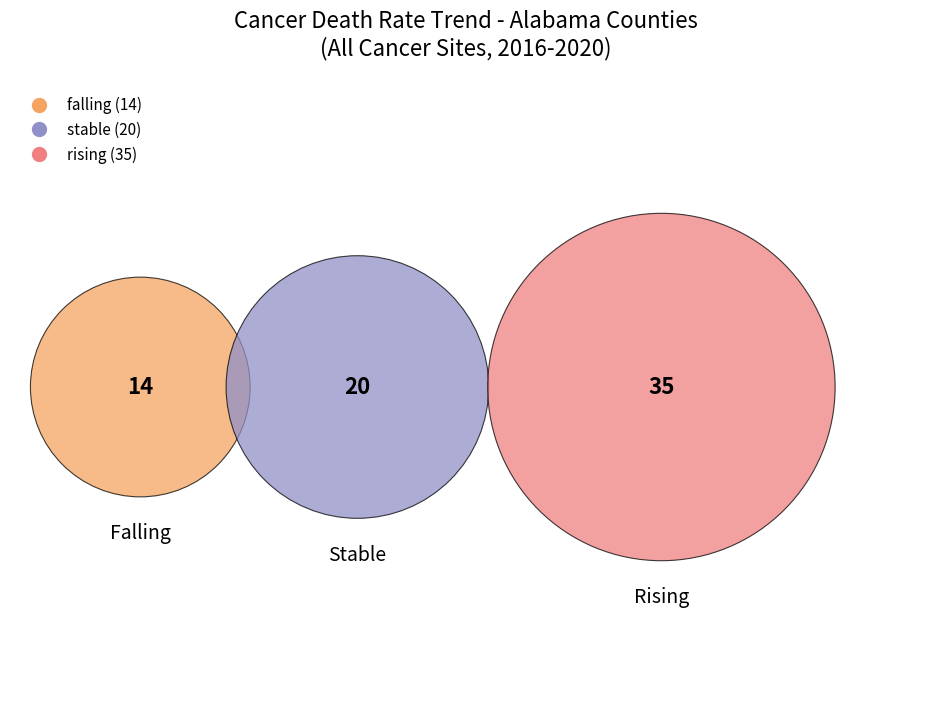

Is there any slice that represents more than half of the pie?

No